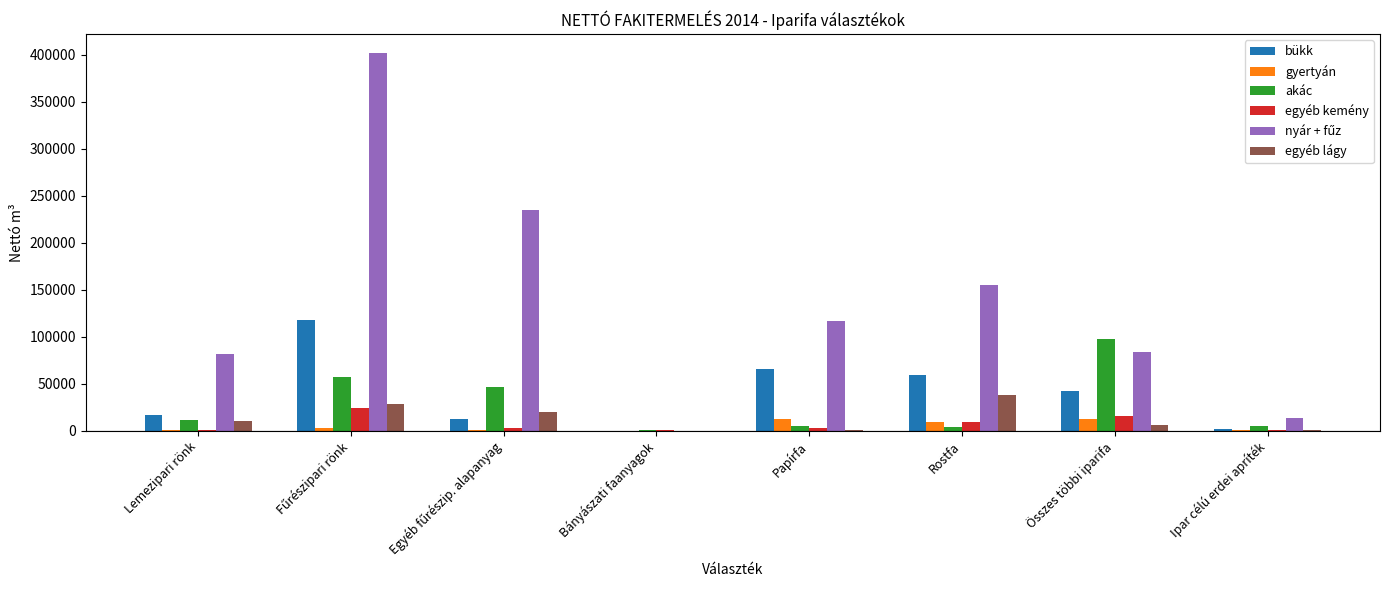

What is the maximum value shown in the chart?

401641